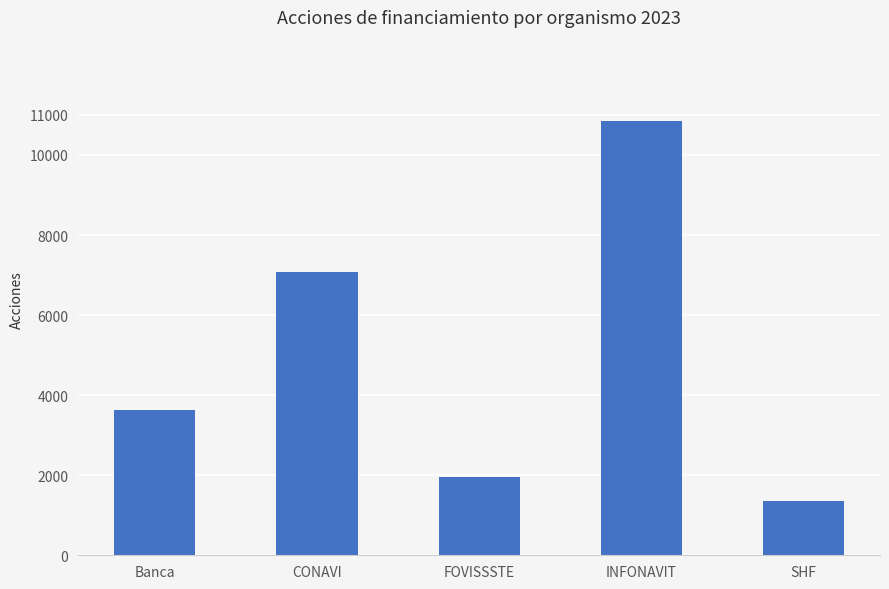

True or false: the data shows 2735 at FOVISSSTE.

False